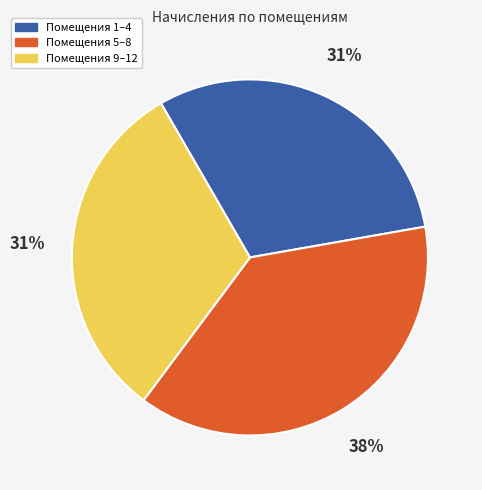

True or false: Помещения 1–4 accounts for 17% of the total.

False